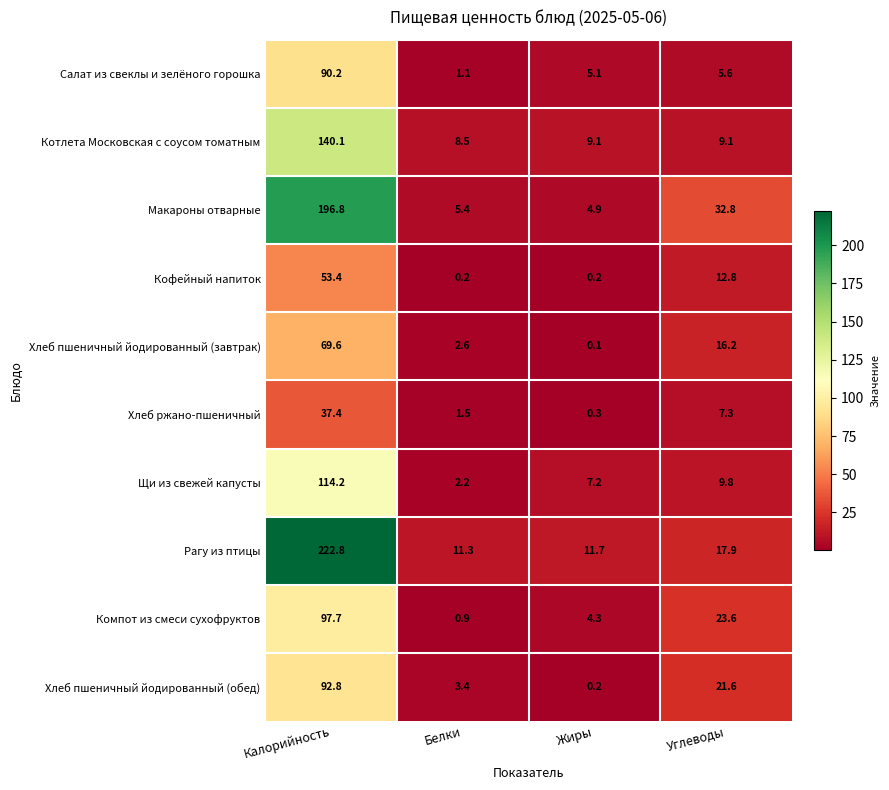

What is the maximum value shown in the chart?

222.8